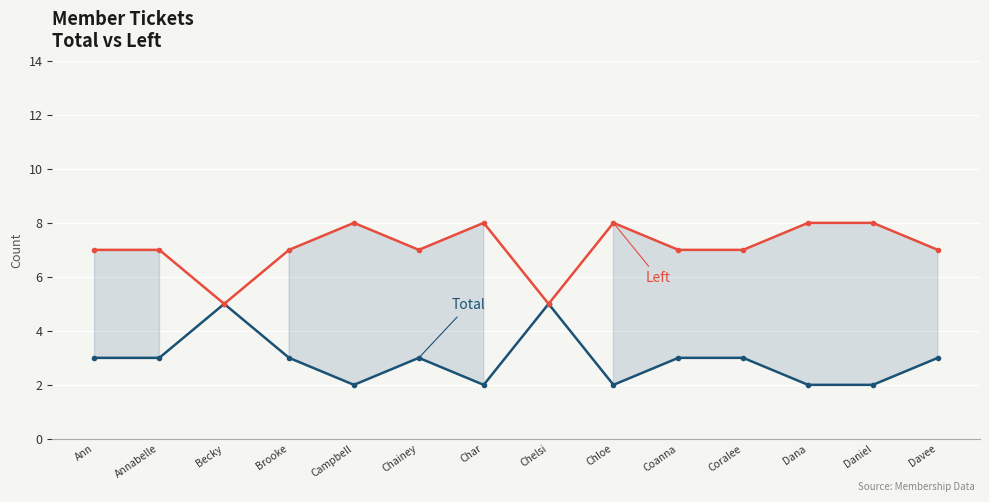

True or false: Total and Left cross at least once.

False